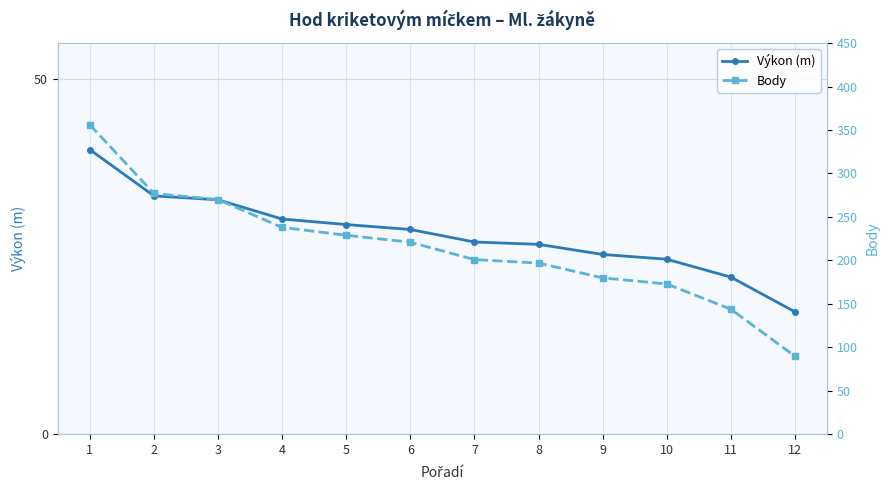

The Body series shows 229.0 at 5. True or false?

True